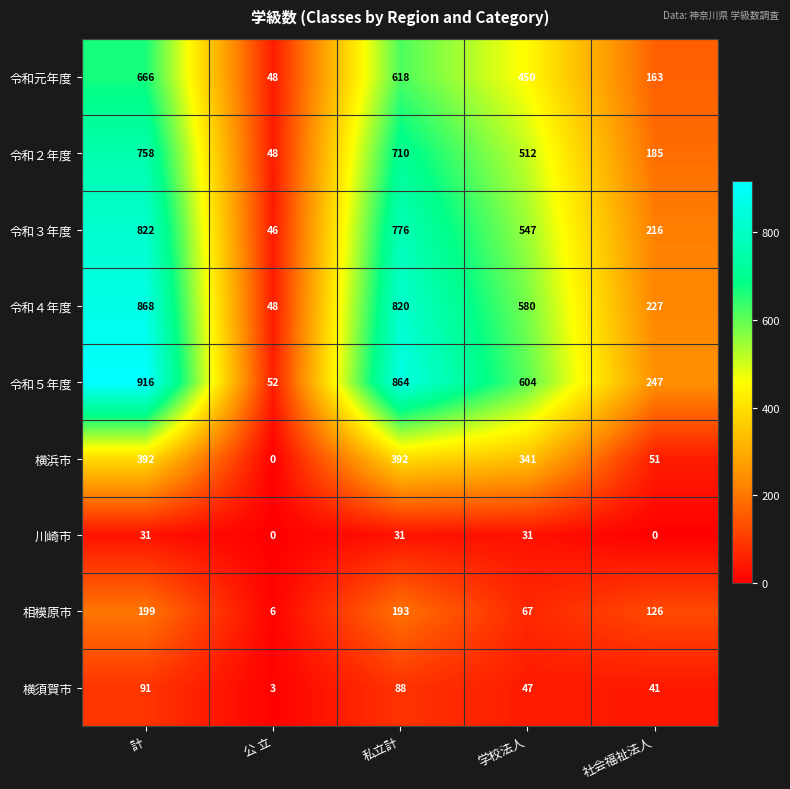

Which series has the largest range (max minus min)?

令和５年度